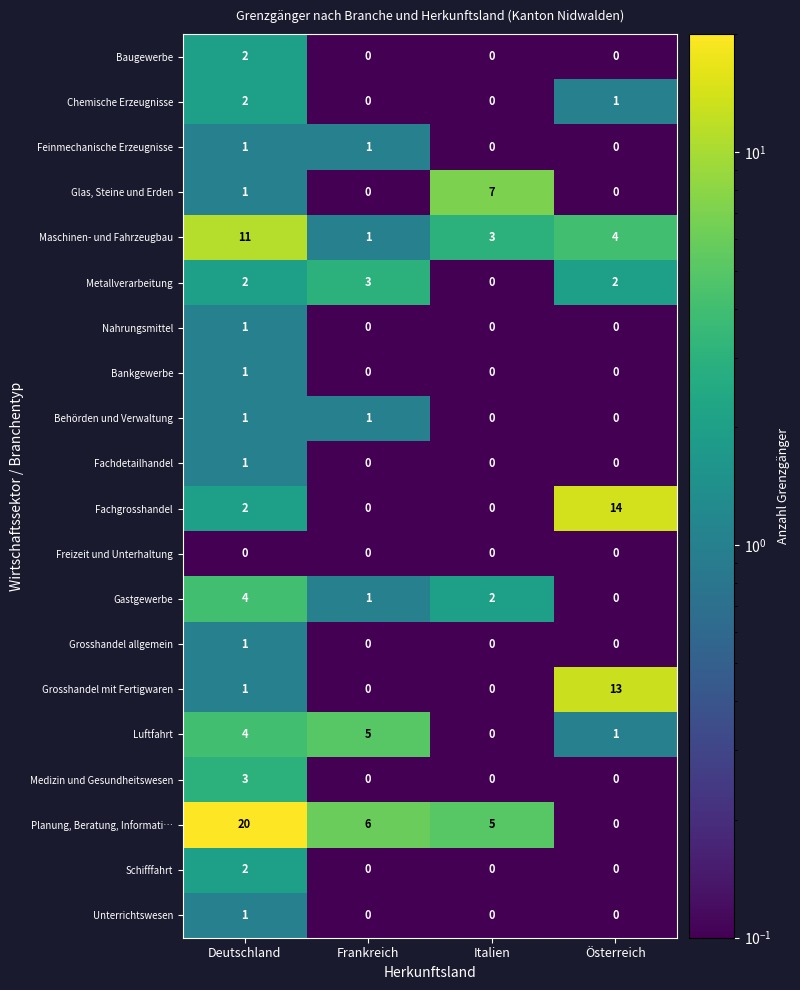

What is the difference between the maximum and second lowest values in the Grosshandel mit Fertigwaren series?

13